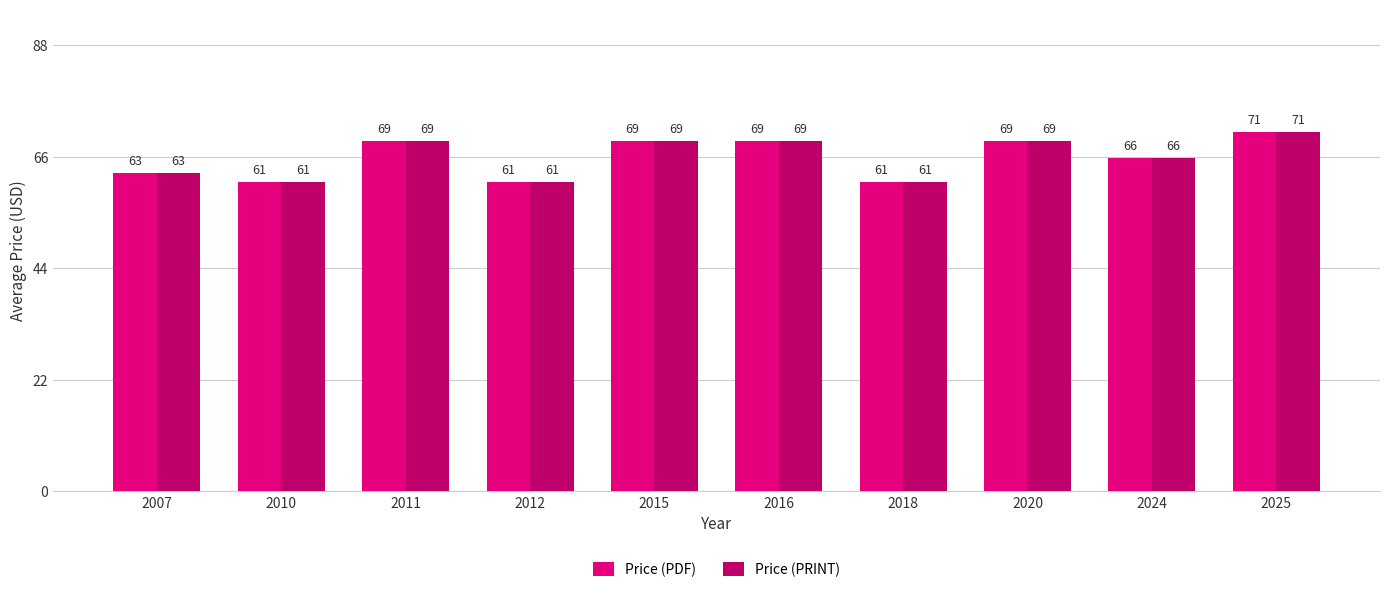

What is the maximum value for Price (PRINT)?

70.8